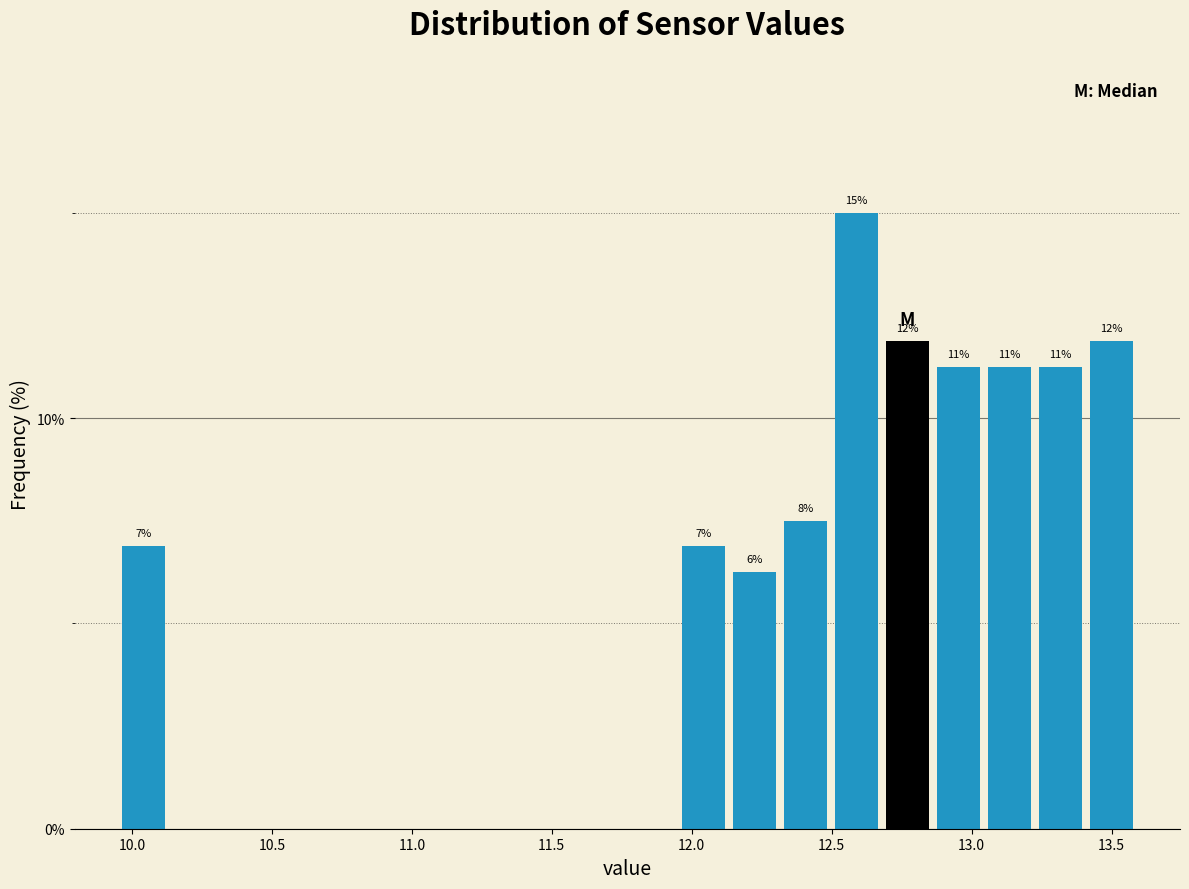

Around what value on the x-axis is the tallest bar? Give the approximate position of its centre, as read against the axis.

12.60